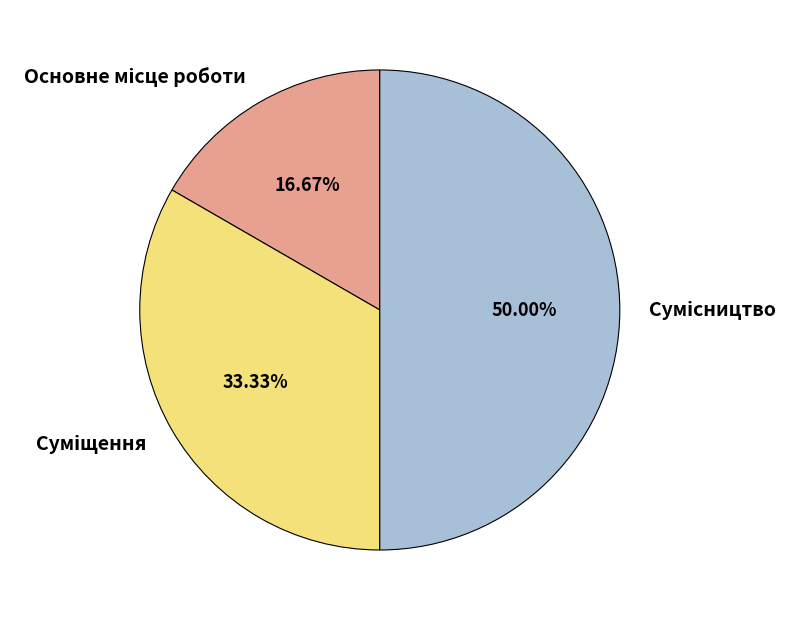

What percentage do Основне місце роботи and Сумісництво together represent?

66.7%